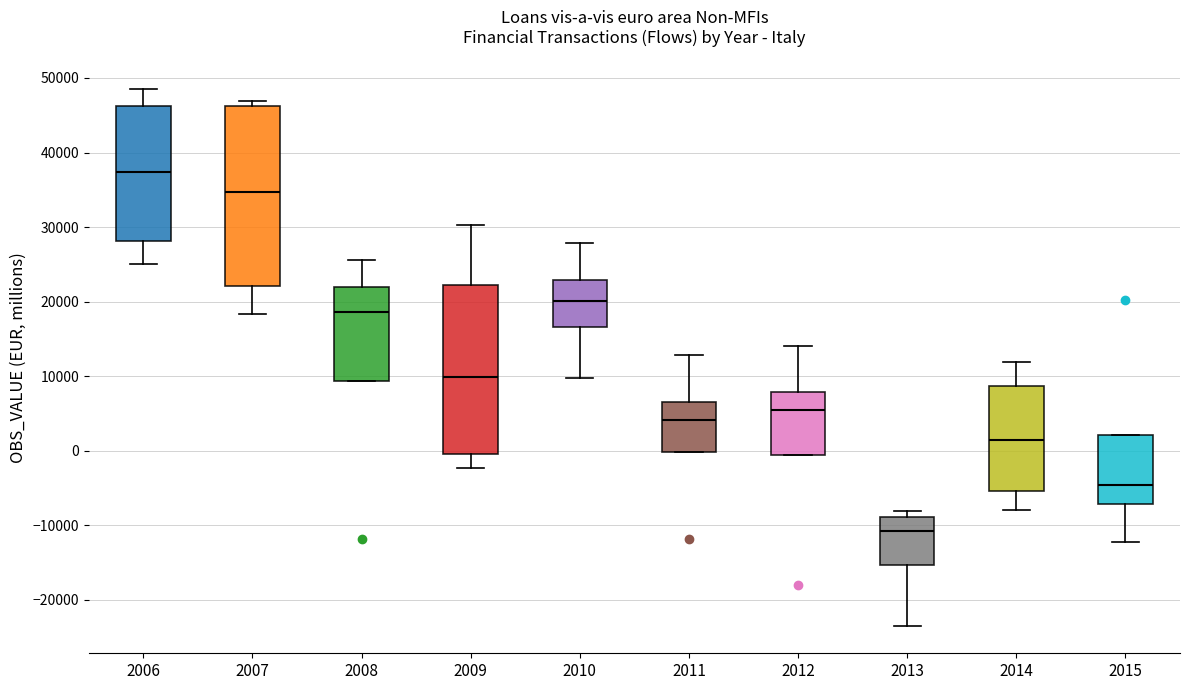

Reading left to right, transcribe this box plot: for each box, give where its median line is, the range the box spans, and where its two whiskers end, as read against the y-axis. The values are not printed on the chart, so give them approximately, as read against the axis.

2006: median 37000, box 28000 to 46000, whiskers 25000 to 49000
2007: median 35000, box 22000 to 46000, whiskers 18000 to 47000
2008: median 19000, box 9000 to 22000, whiskers 9000 to 26000
2009: median 10000, box 0 to 22000, whiskers -2000 to 30000
2010: median 20000, box 17000 to 23000, whiskers 10000 to 28000
2011: median 4000, box 0 to 7000, whiskers 0 to 13000
2012: median 6000, box -1000 to 8000, whiskers -1000 to 14000
2013: median -11000, box -15000 to -9000, whiskers -24000 to -8000
2014: median 1000, box -5000 to 9000, whiskers -8000 to 12000
2015: median -5000, box -7000 to 2000, whiskers -12000 to 2000